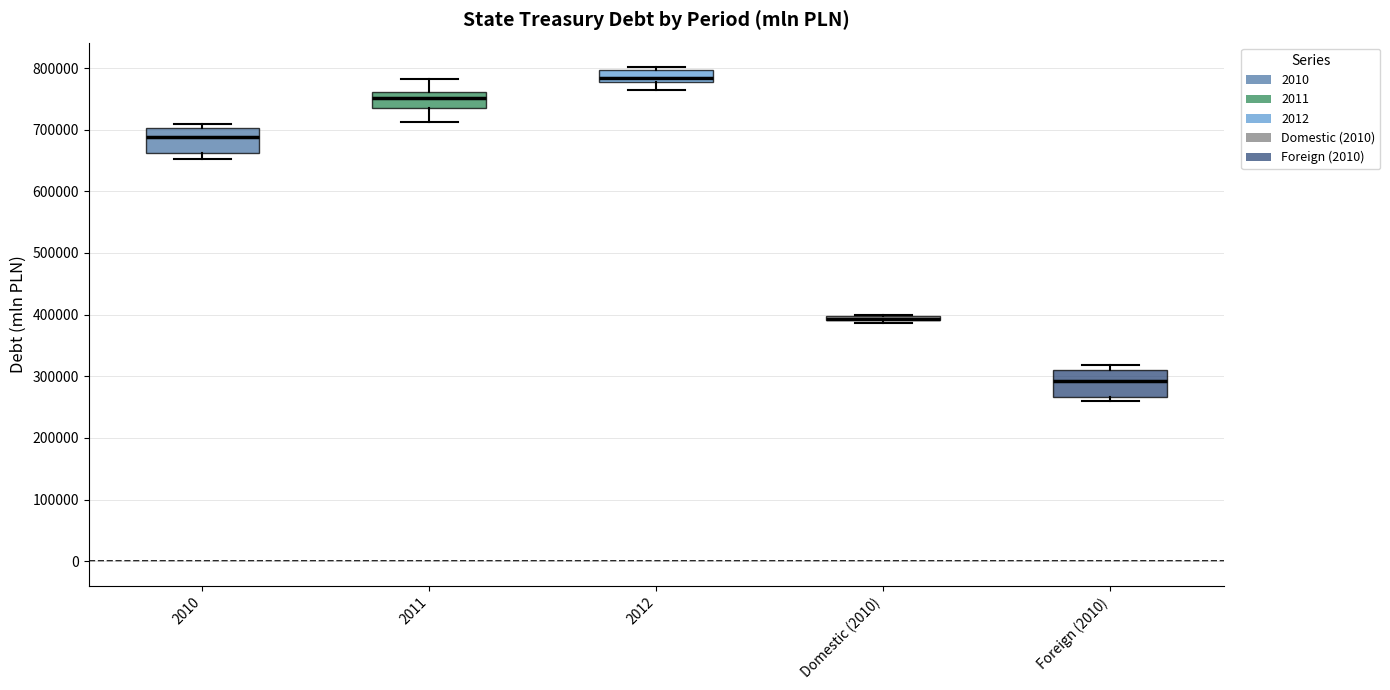

Where is the lower edge of the box for Domestic (2010) on the y-axis? The values are not printed on the chart, so give them approximately, as read against the axis.

390000